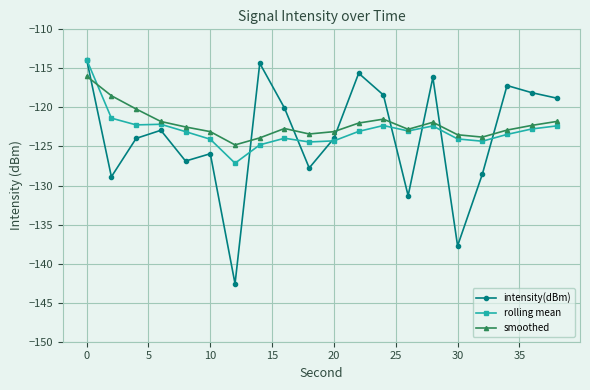

Does the chart have visible grid lines?

Yes